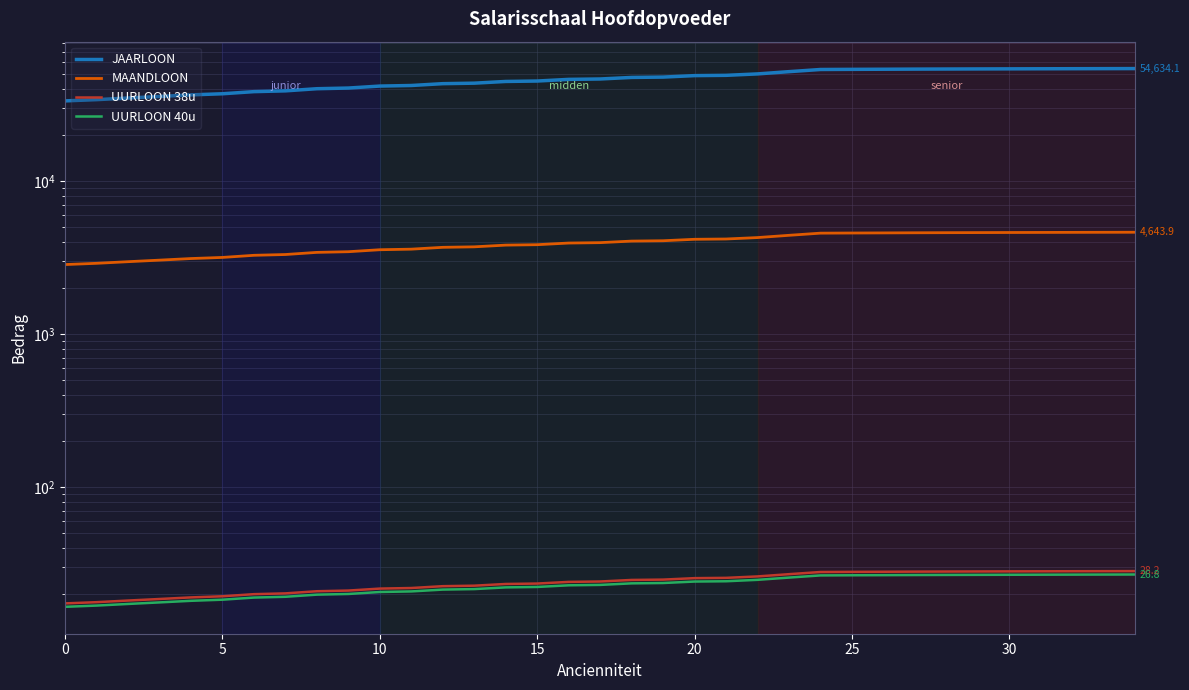

Which series has the largest total across all categories?

JAARLOON